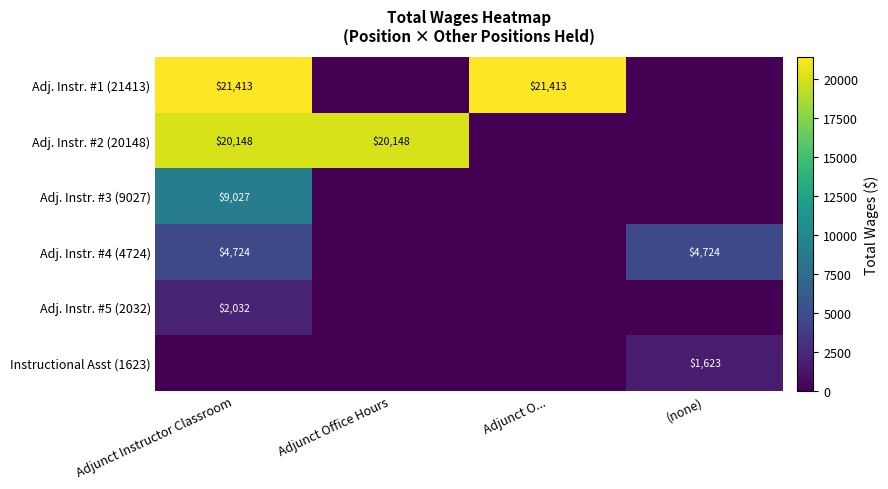

Between Adjunct Office Hours and Adjunct Instructor Classroom, which is larger?

Adjunct Instructor Classroom